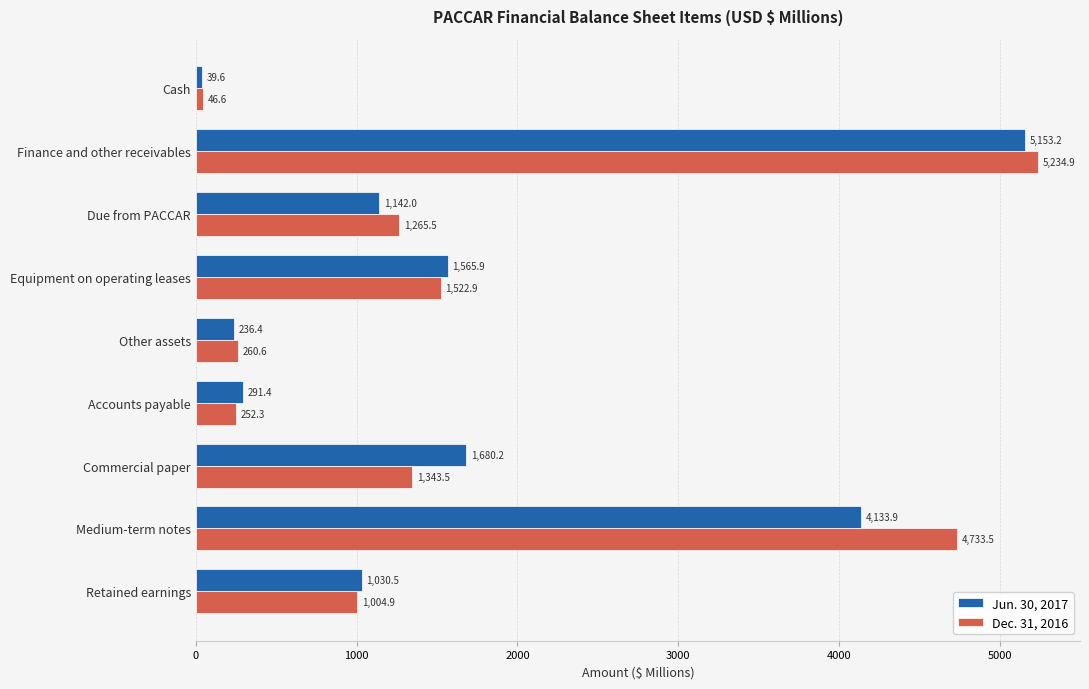

How many distinct data groups are displayed?

2